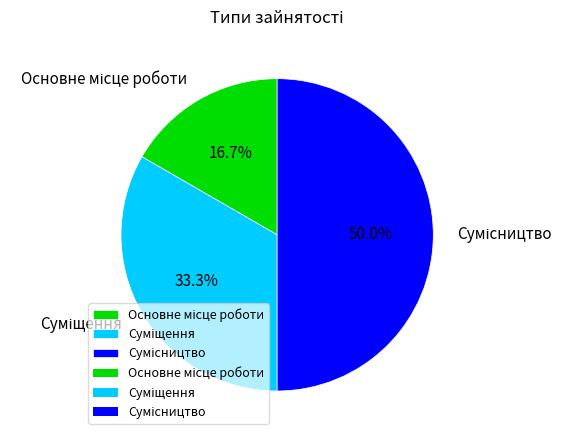

Which category has the smallest portion of the pie?

Основне місце роботи